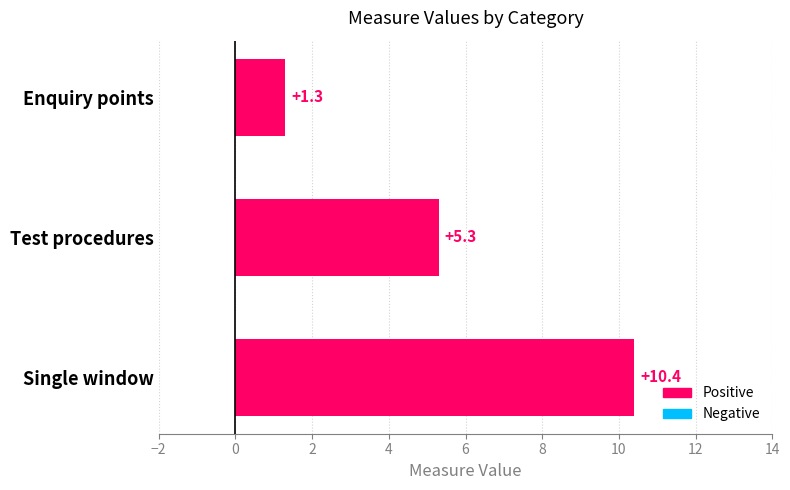

How many categories are shown in the chart?

3